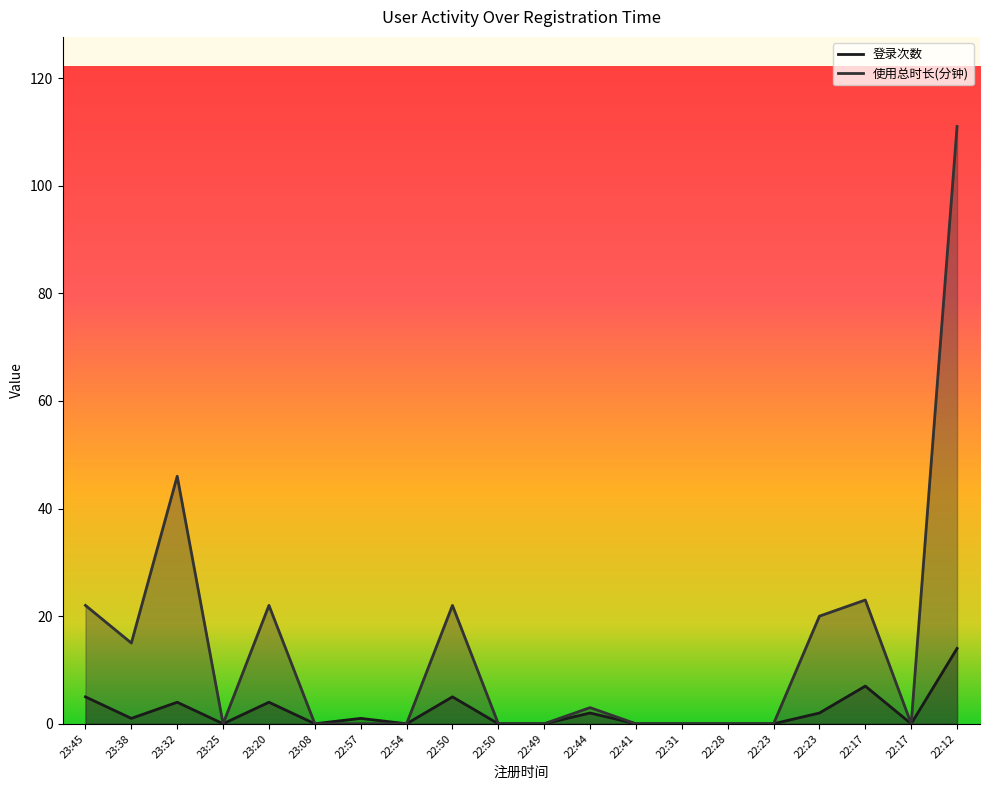

True or false: 登录次数 has a value of 0 at 22:28.

True